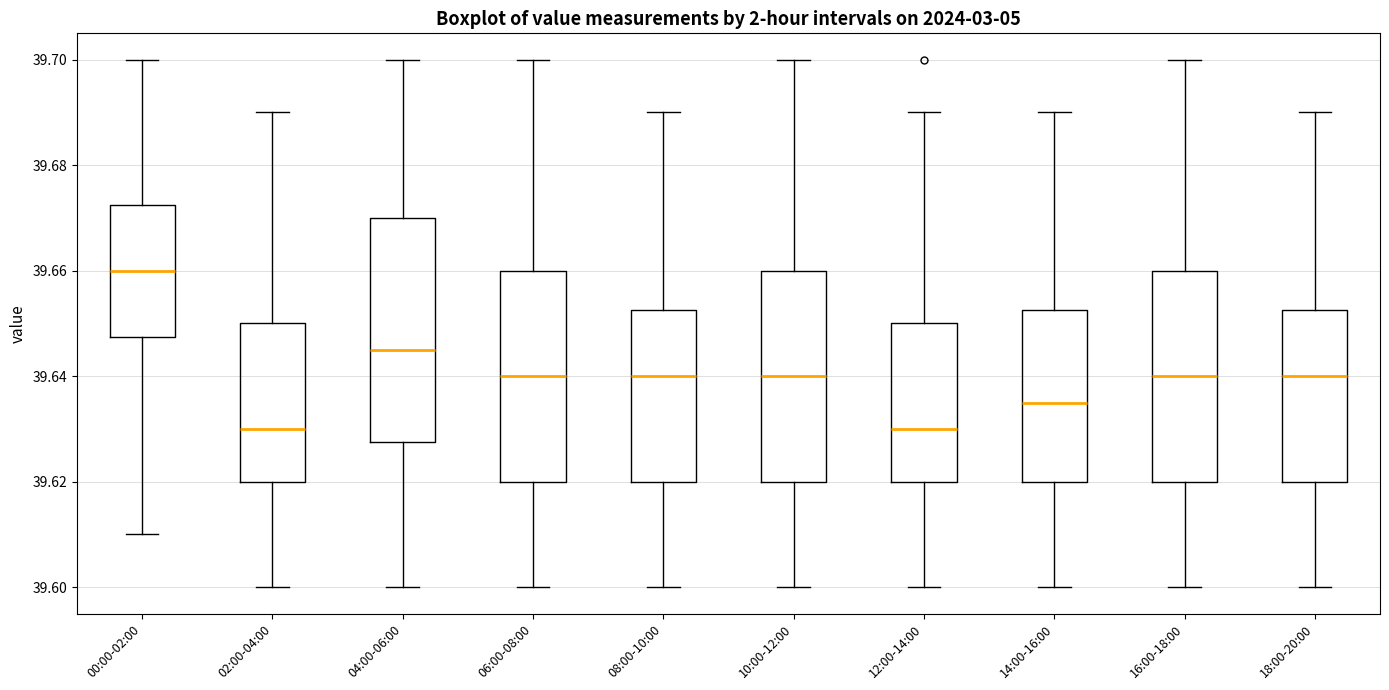

Where does the median line of the box for 02:00-04:00 sit on the y-axis? The values are not printed on the chart, so give them approximately, as read against the axis.

39.630